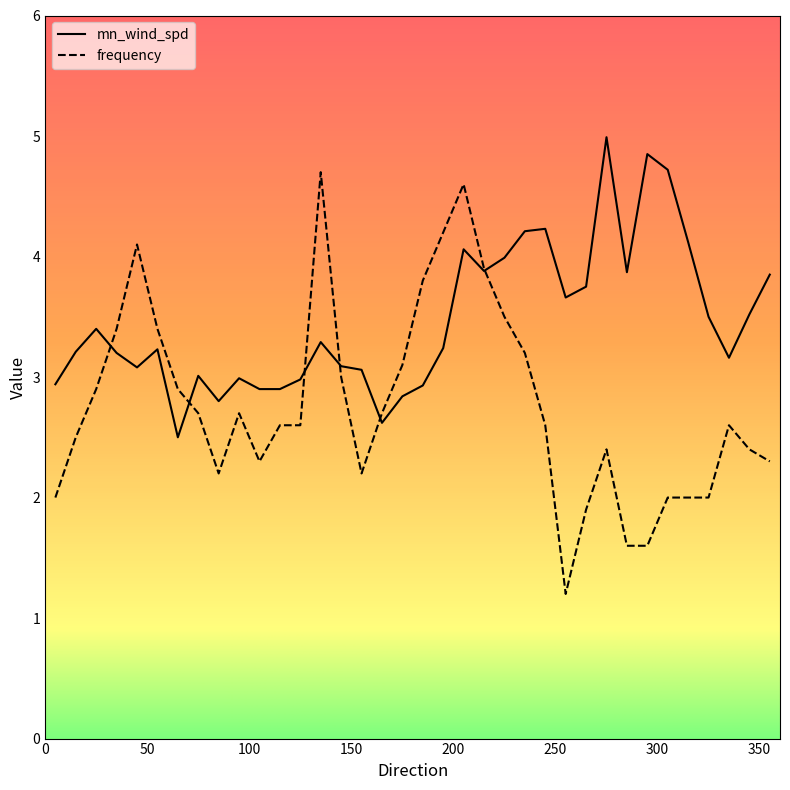

How many intersections are there between mn_wind_spd and frequency?

6